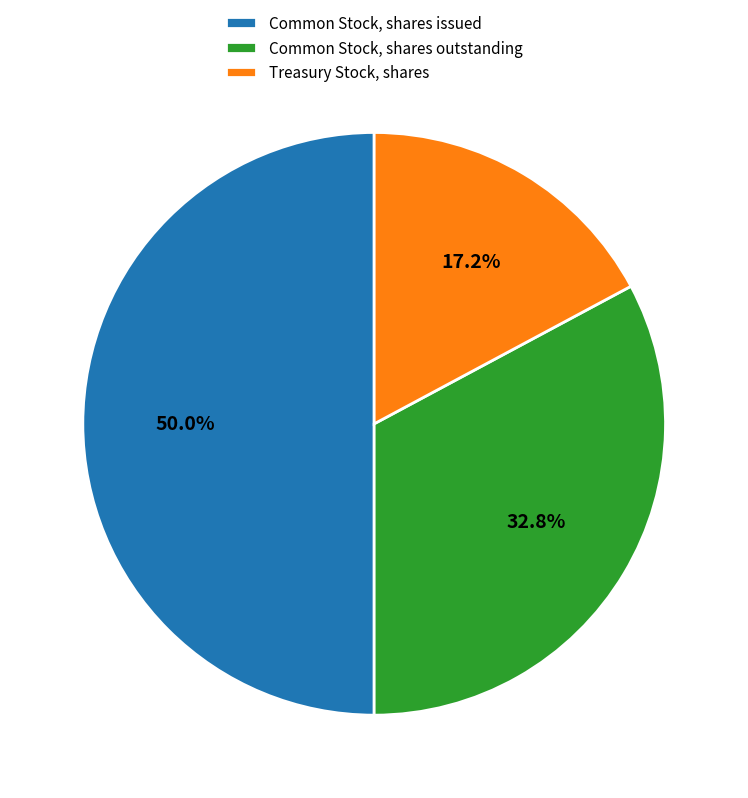

What is the largest slice in the pie chart?

Common Stock, shares issued